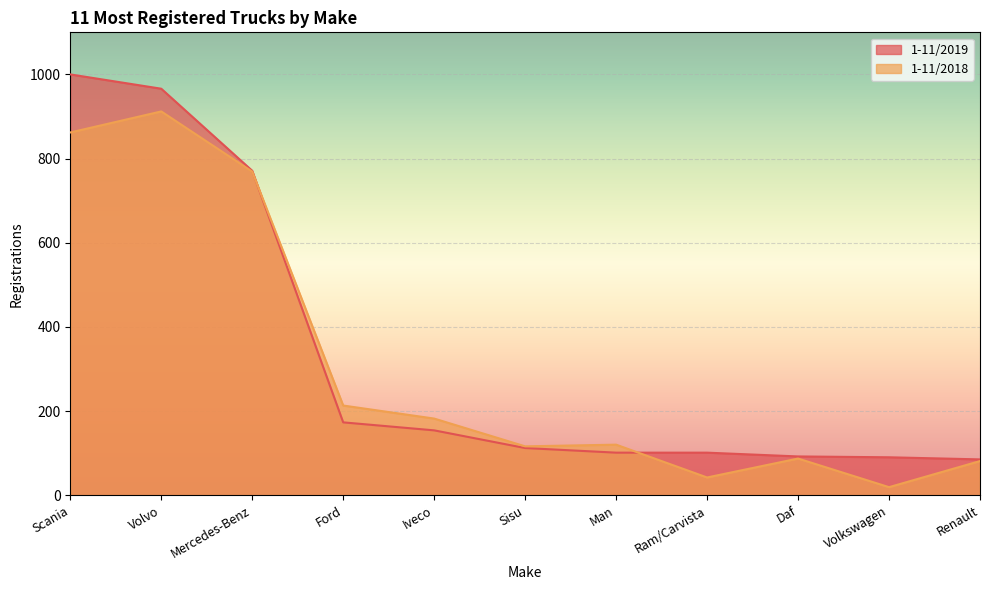

What position from the right is Sisu?

6